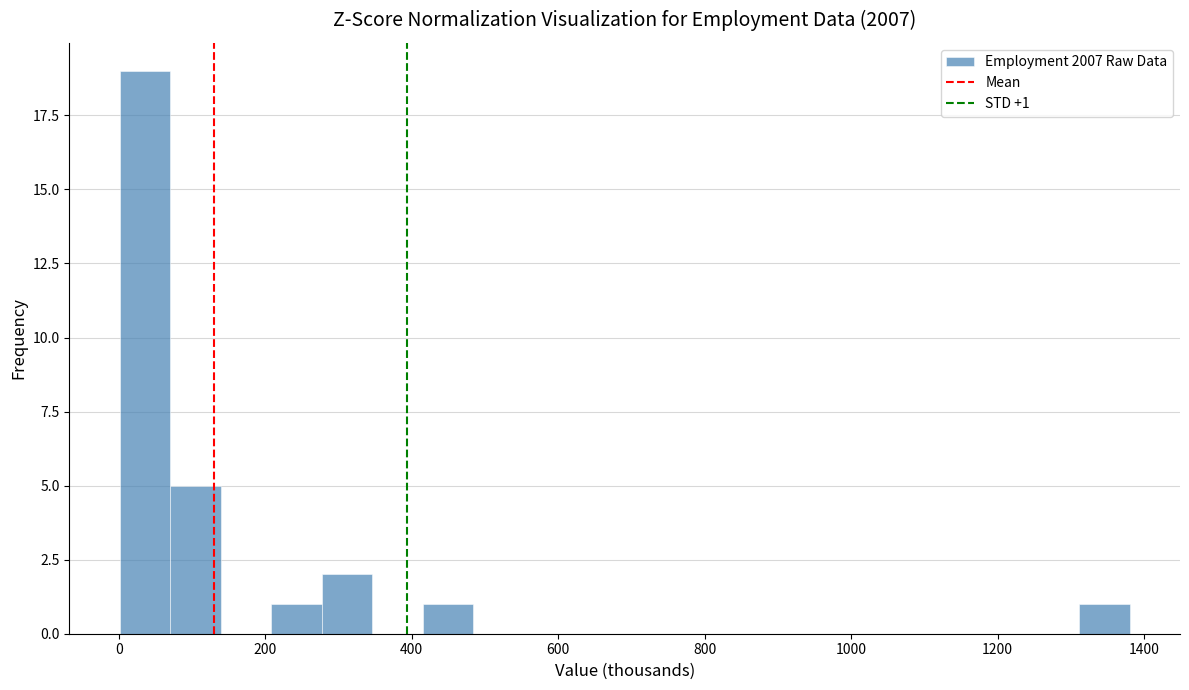

Around what value on the x-axis is the tallest bar? Give the approximate position of its centre, as read against the axis.

40